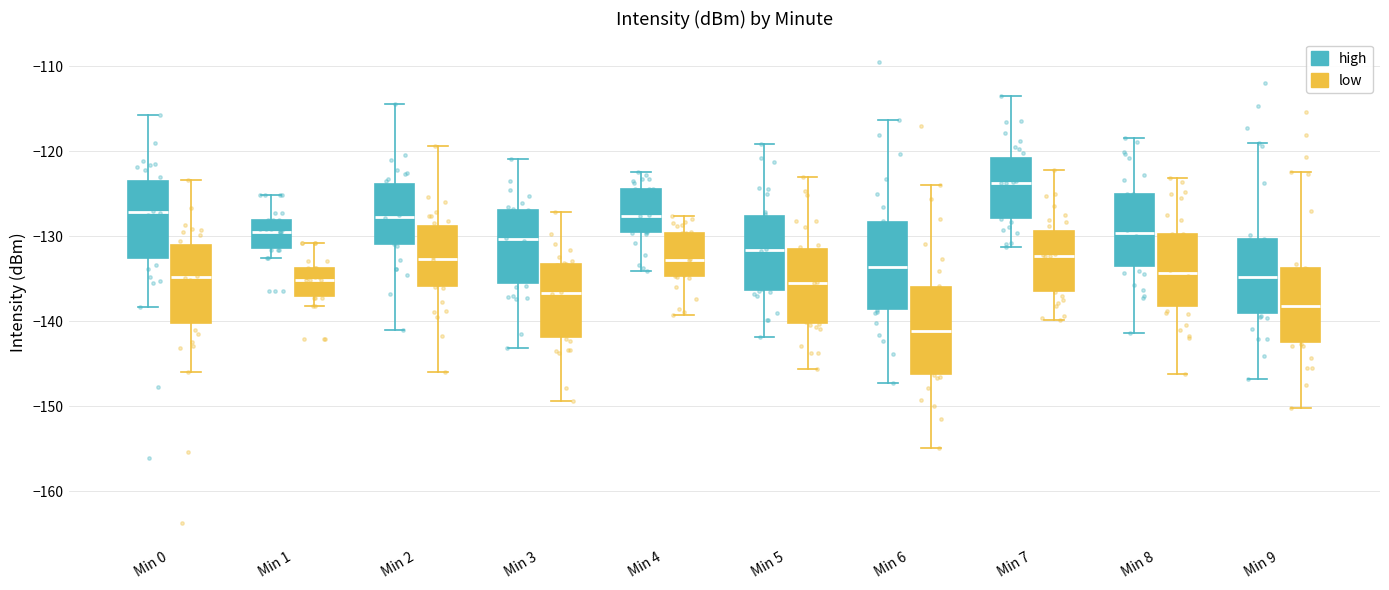

Which box has the lowest median line?

Min 6 (low)